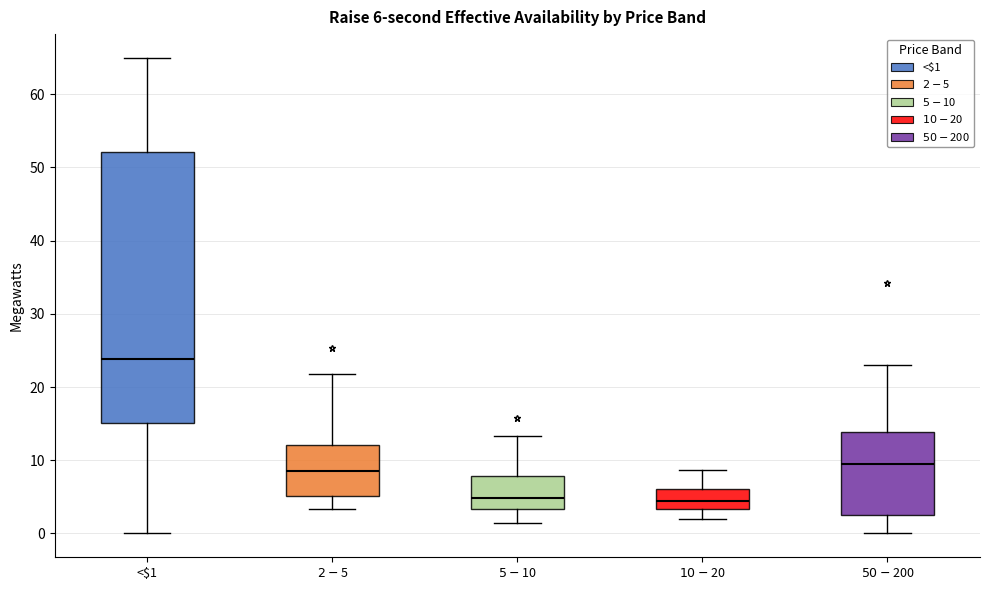

Comparing the boxes themselves (not the whiskers), which one is the tallest?

<$1